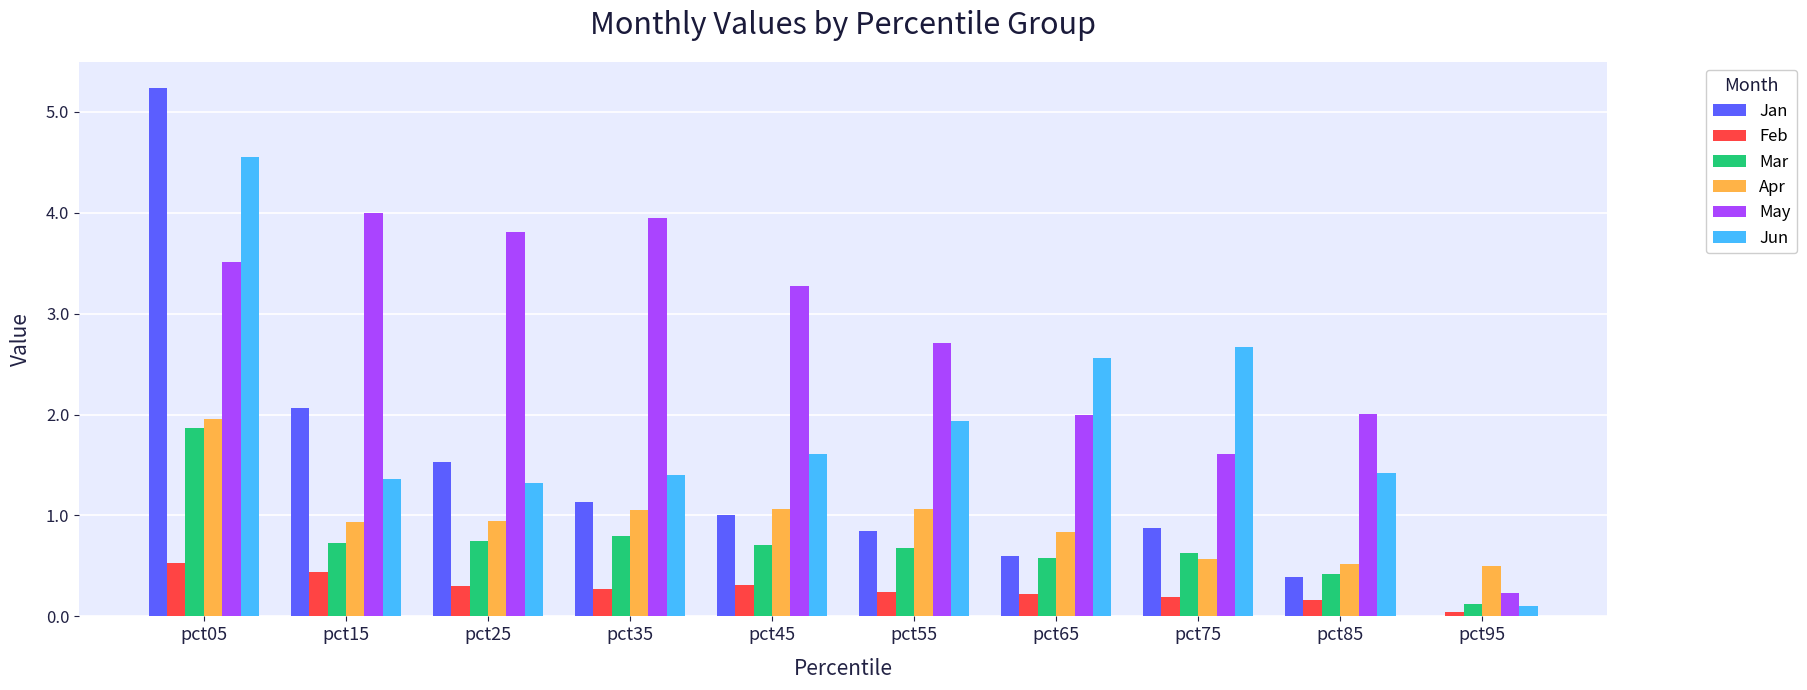

How many categories are shown in the chart?

10